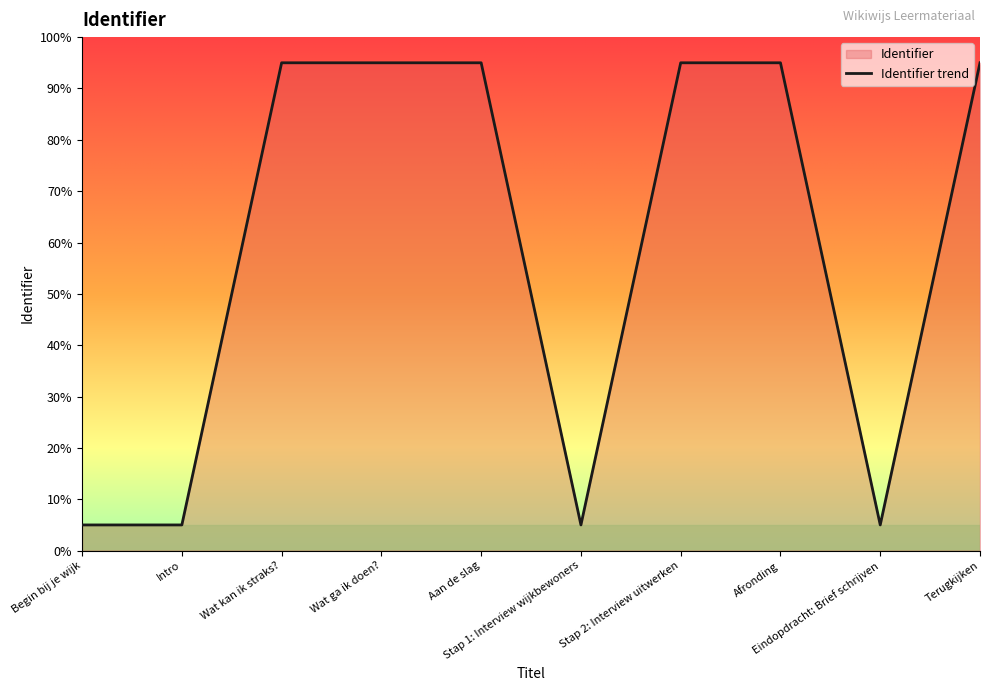

Reading left to right, list all the values displayed in this chart.

Begin bij je wijk=5.0	Intro=5.0	Wat kan ik straks?=95.0	Wat ga ik doen?=95.0	Aan de slag=95.0	Stap 1: Interview wijkbewoners=5.0	Stap 2: Interview uitwerken=95.0	Afronding=95.0	Eindopdracht: Brief schrijven=5.0	Terugkijken=95.0